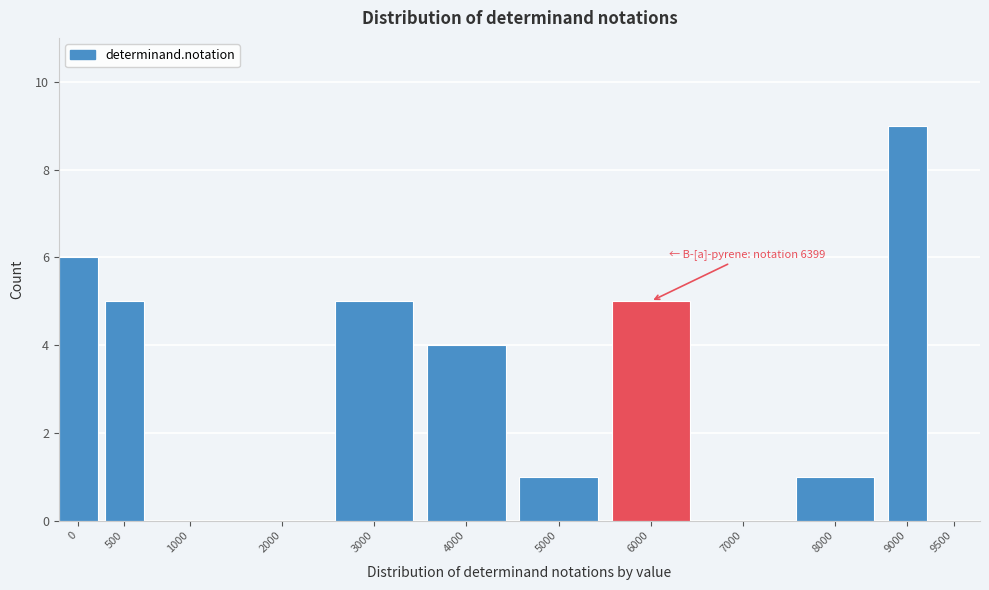

Reading right to left, extract all data points from this chart.

9500=0	9000=9	8000=1	7000=0	6000=5	5000=1	4000=4	3000=5	2000=0	1000=0	500=5	0=6